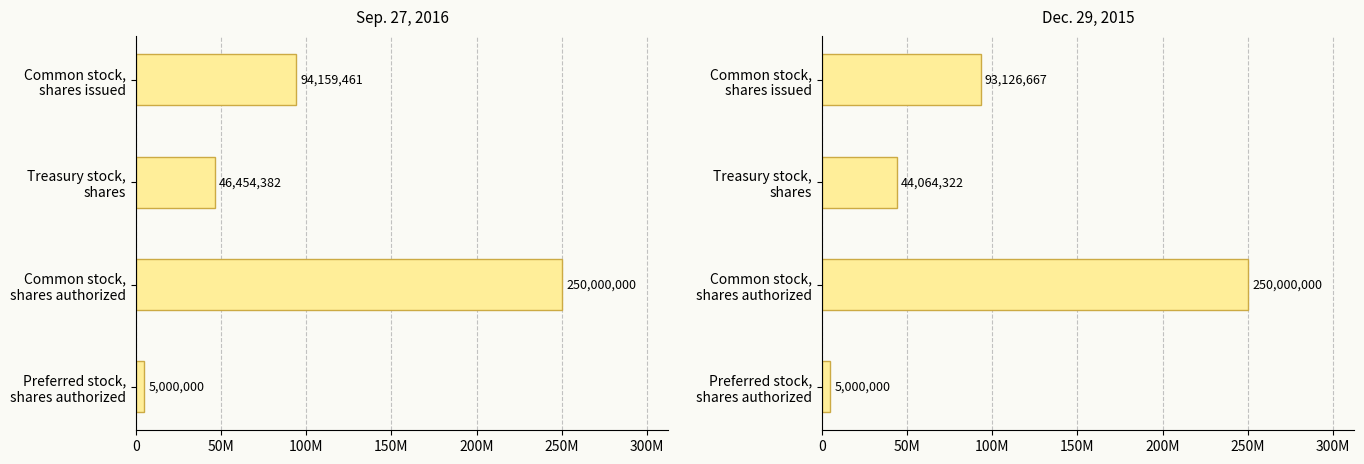

What are all the series names shown in the legend?

Sep. 27, 2016, Dec. 29, 2015